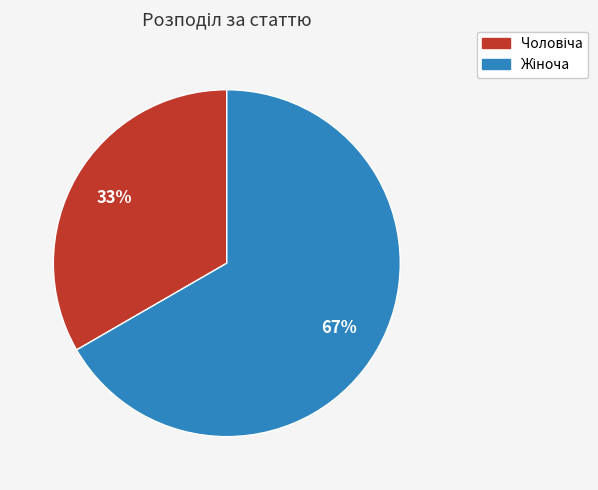

Is the sum of Жіноча and Чоловіча greater than half?

Yes